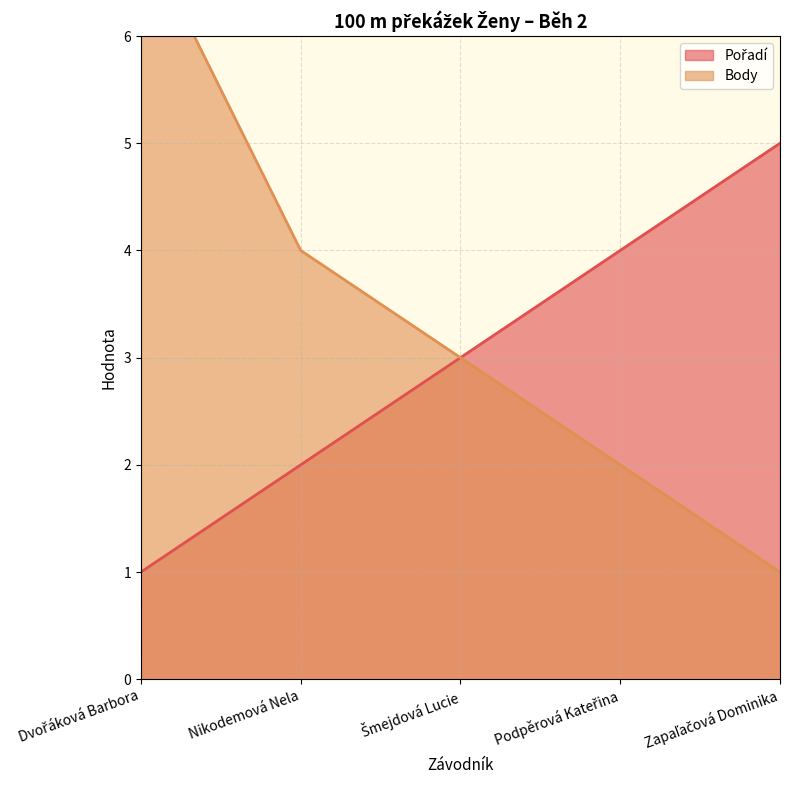

What is the greatest value displayed?

7